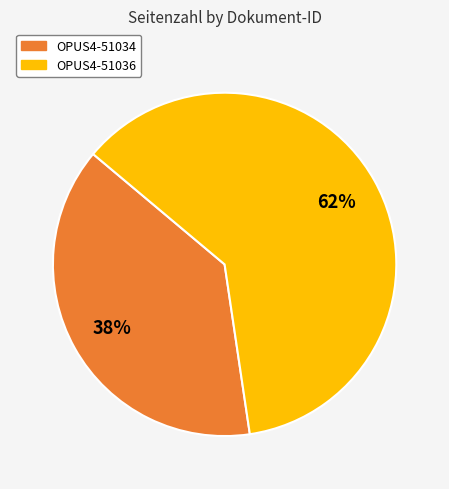

Combined, do OPUS4-51034 and OPUS4-51036 account for over 50%?

Yes